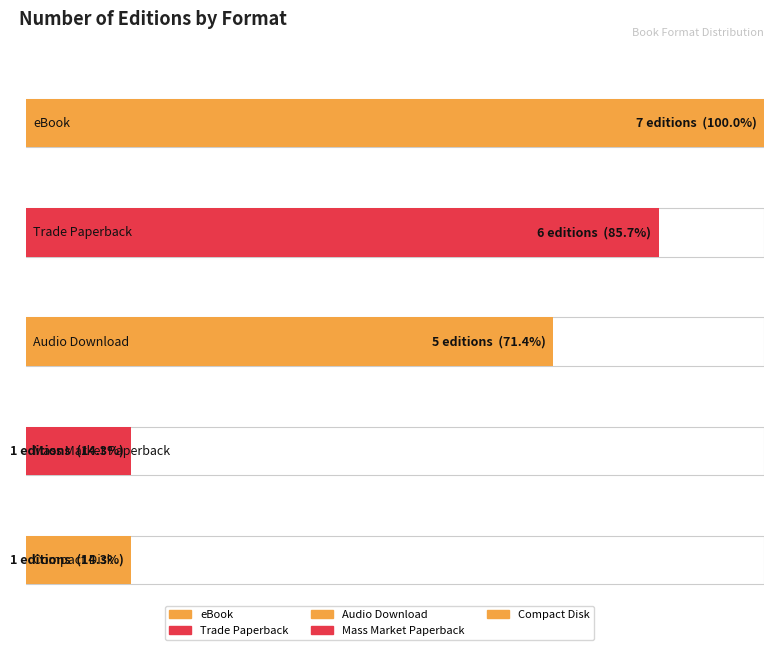

What is the minimum value shown in the chart?

1